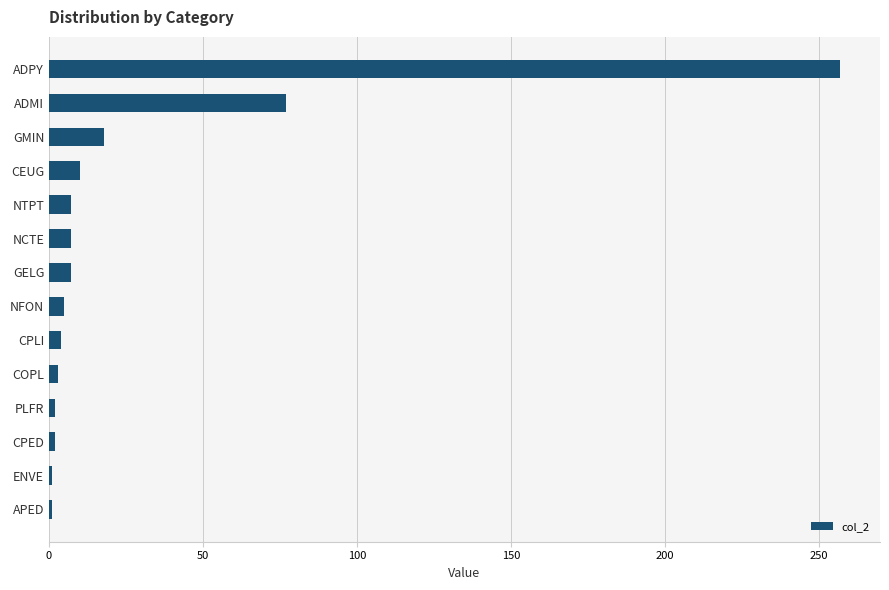

At which label is the value closest to 129?

ADMI